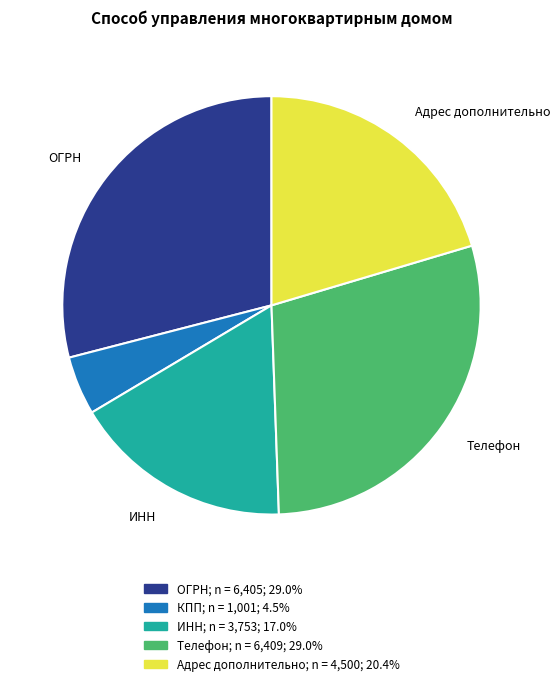

Does any single category account for the majority?

No